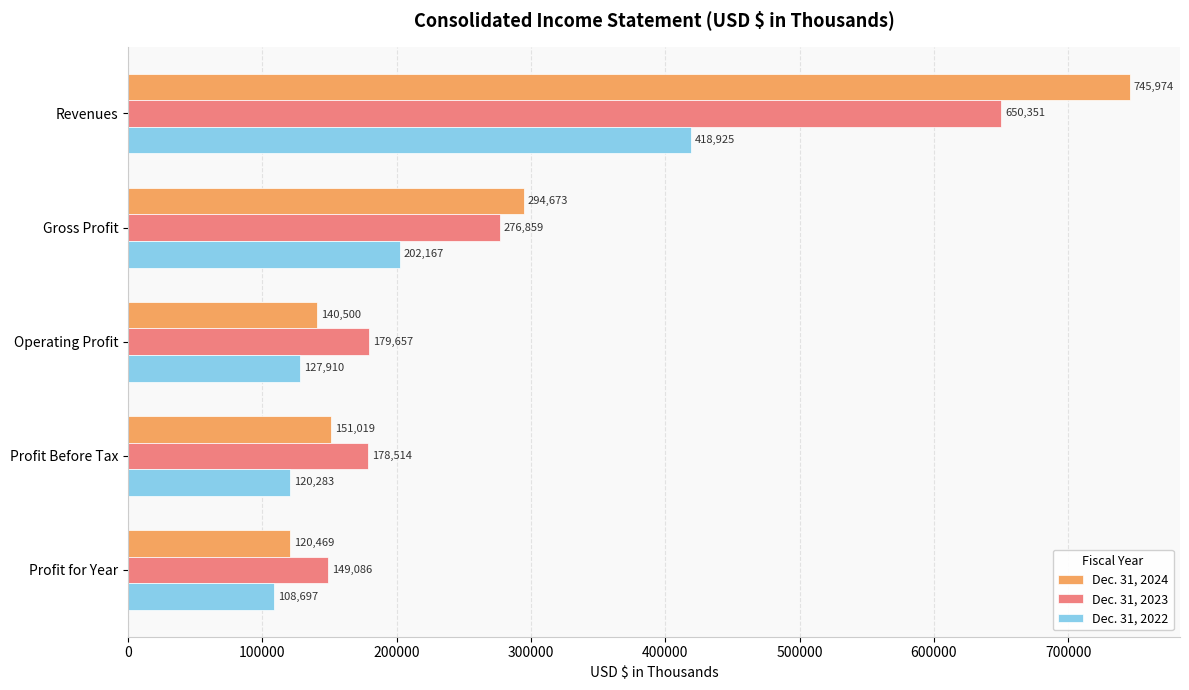

Rank the categories by Dec. 31, 2022 value from highest to lowest.

Revenues, Gross Profit, Operating Profit, Profit Before Tax, Profit for Year